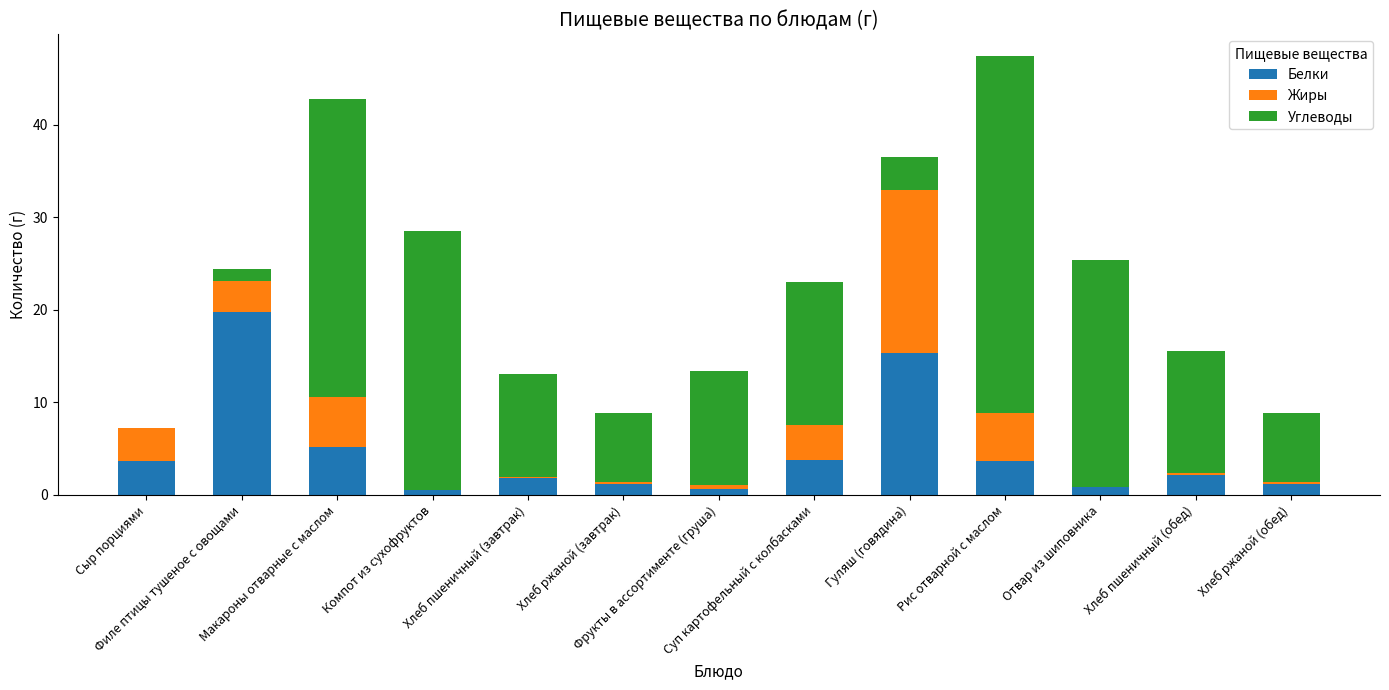

Are the bars grouped side by side (vs. stacked)?

No